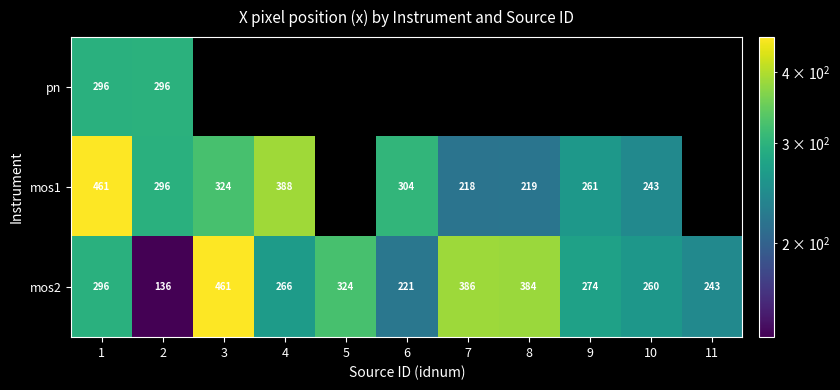

What is the total value across all series at 2?

728.0